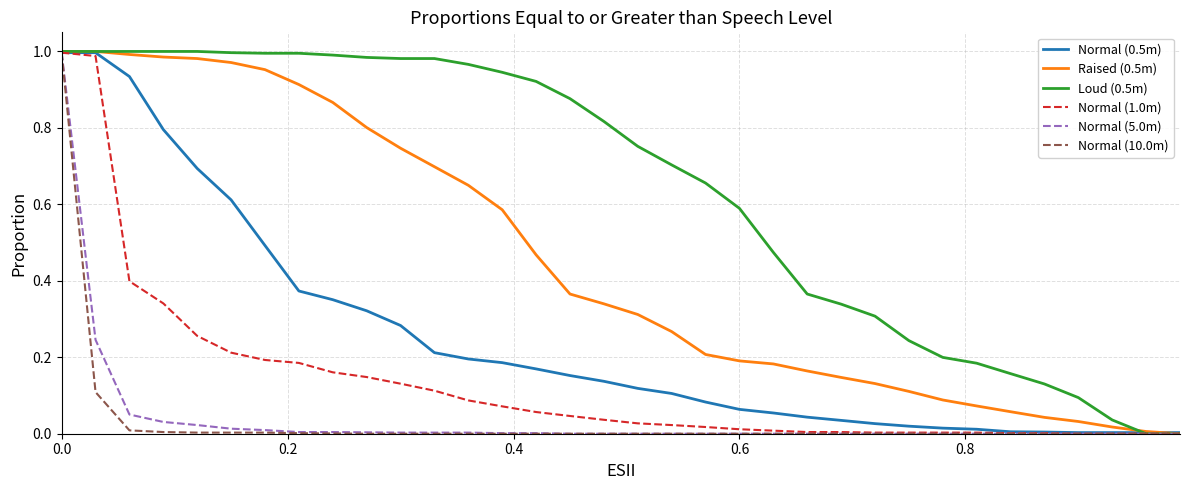

Which series has the largest total across all categories?

Loud (0.5m)